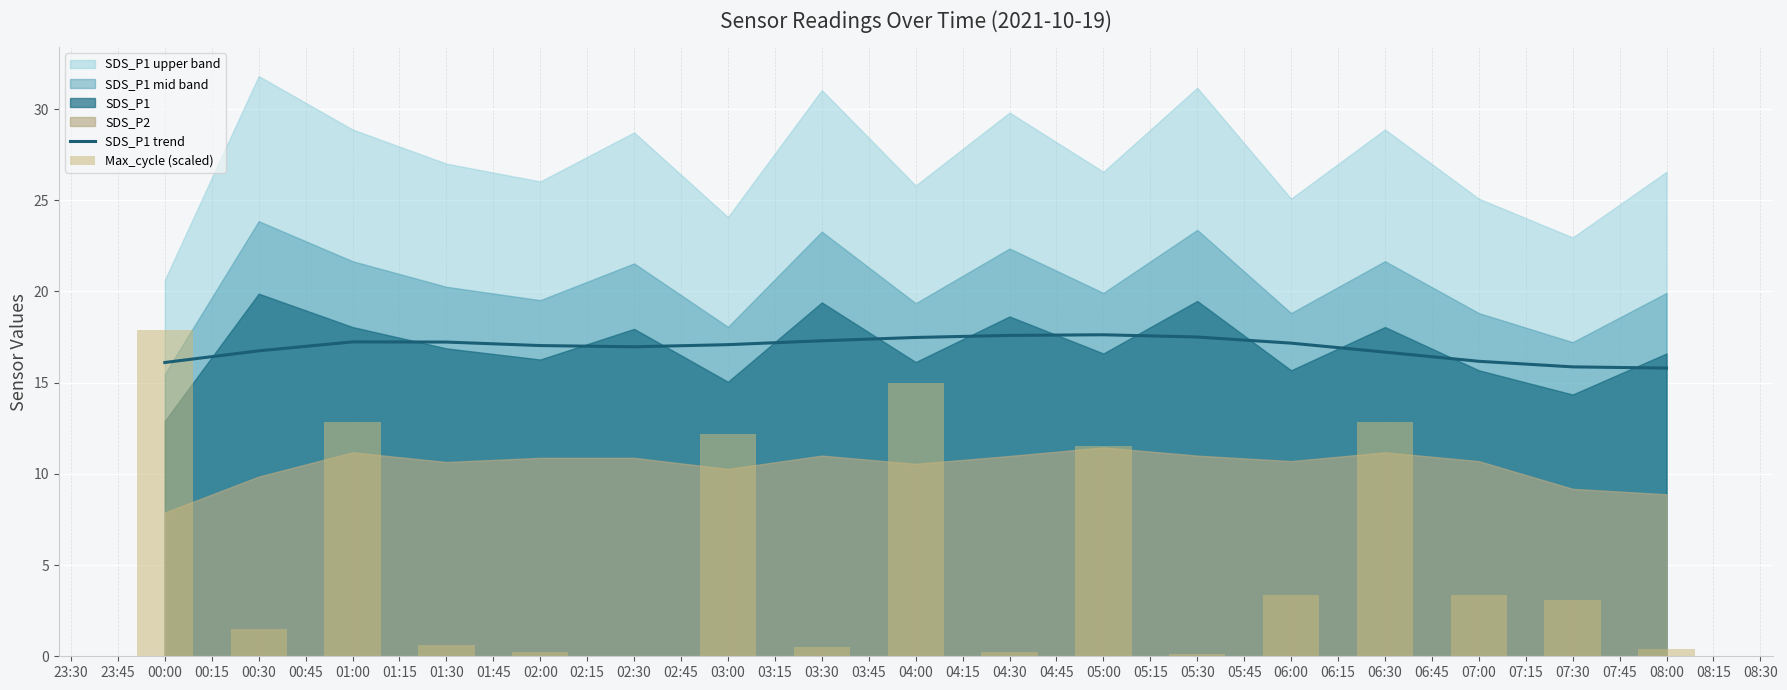

What is the difference between the maximum and minimum values in the SDS_P1 trend series?

1.8